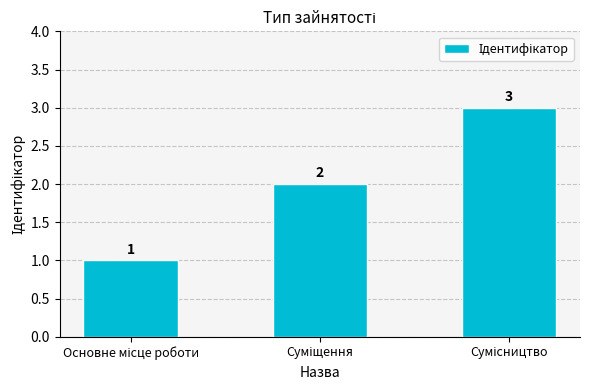

What is the difference between the maximum and minimum values?

2